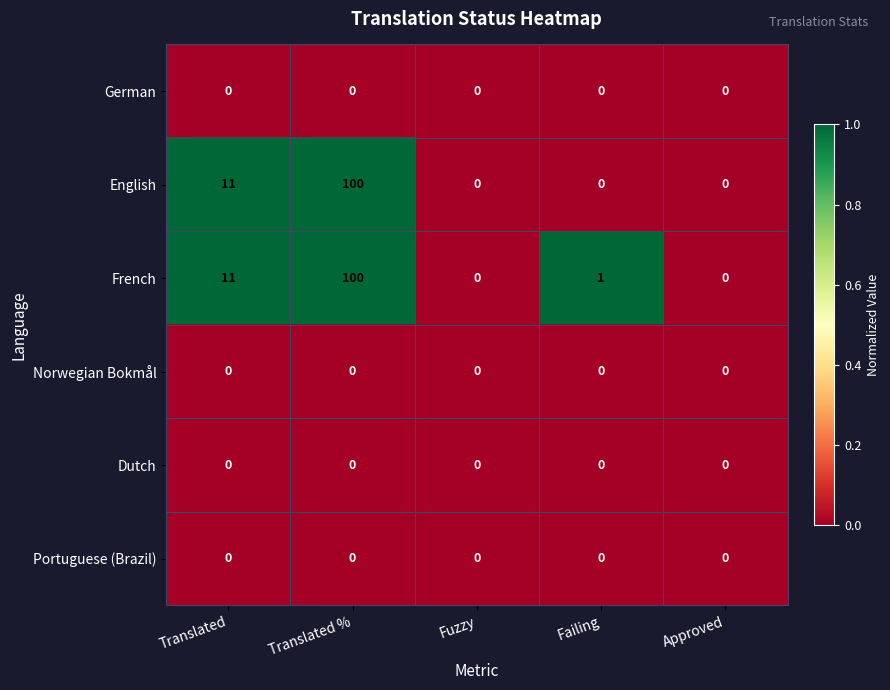

At which label is French closest to 50?

Translated